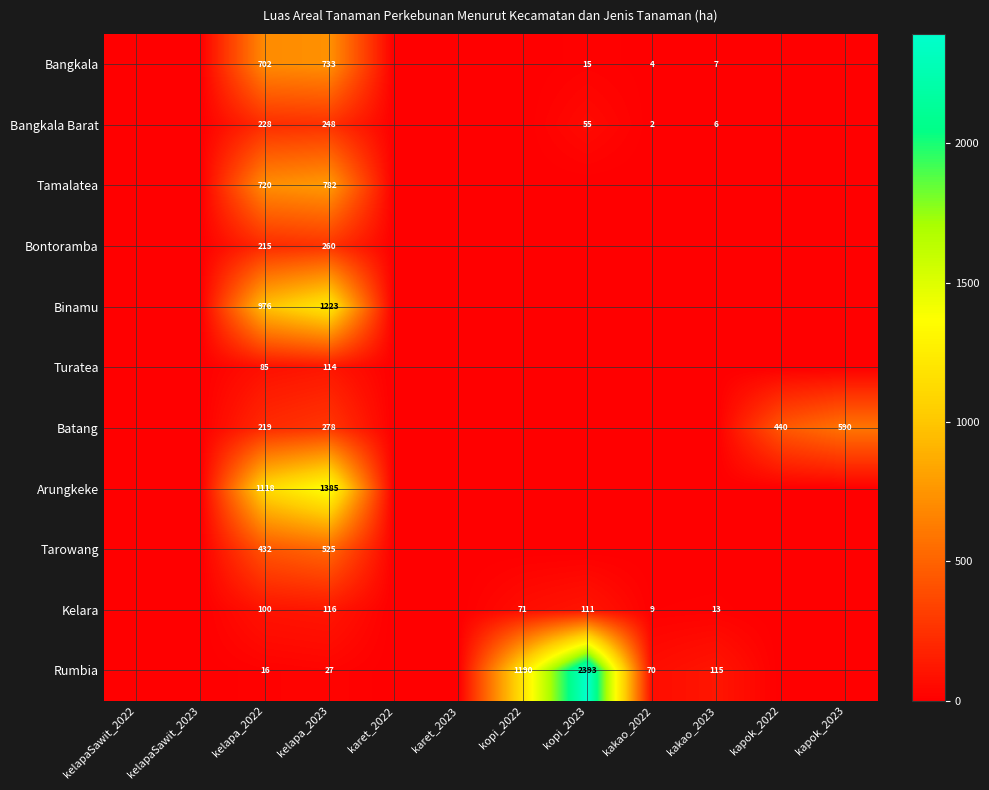

Is it true that Binamu equals 248 at kelapa_2022?

False